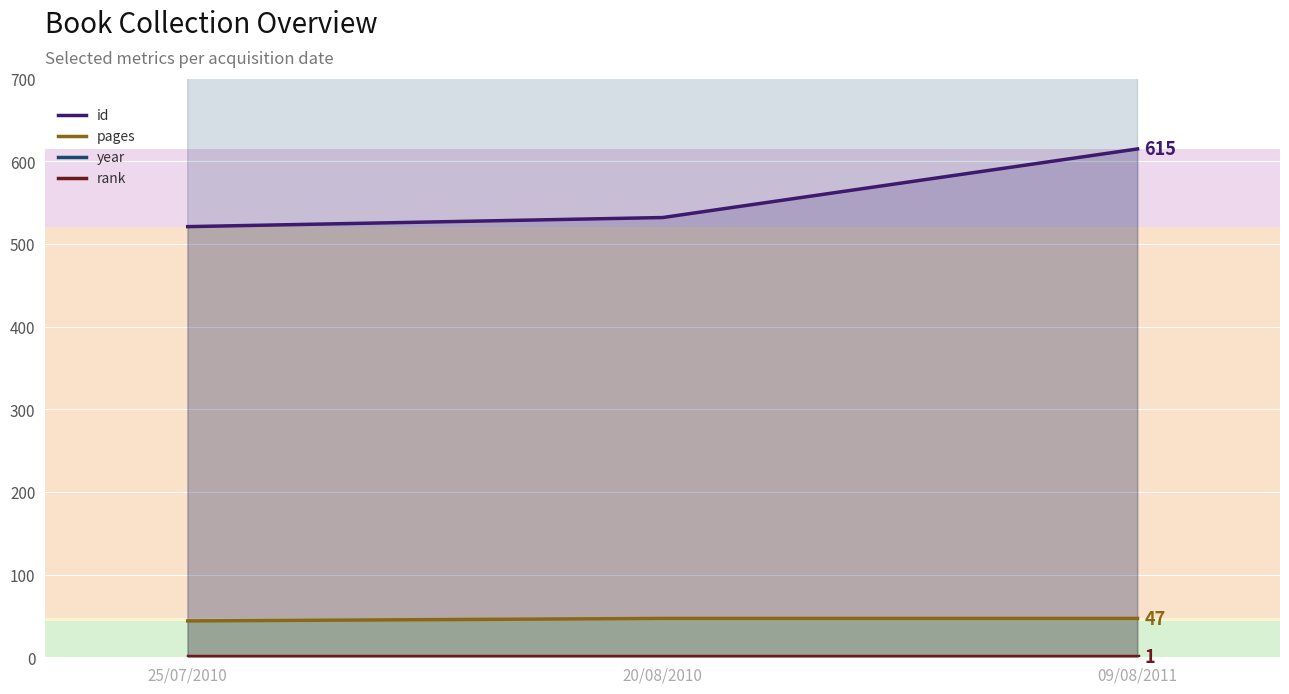

Between 09/08/2011 and 25/07/2010, which is larger?

09/08/2011